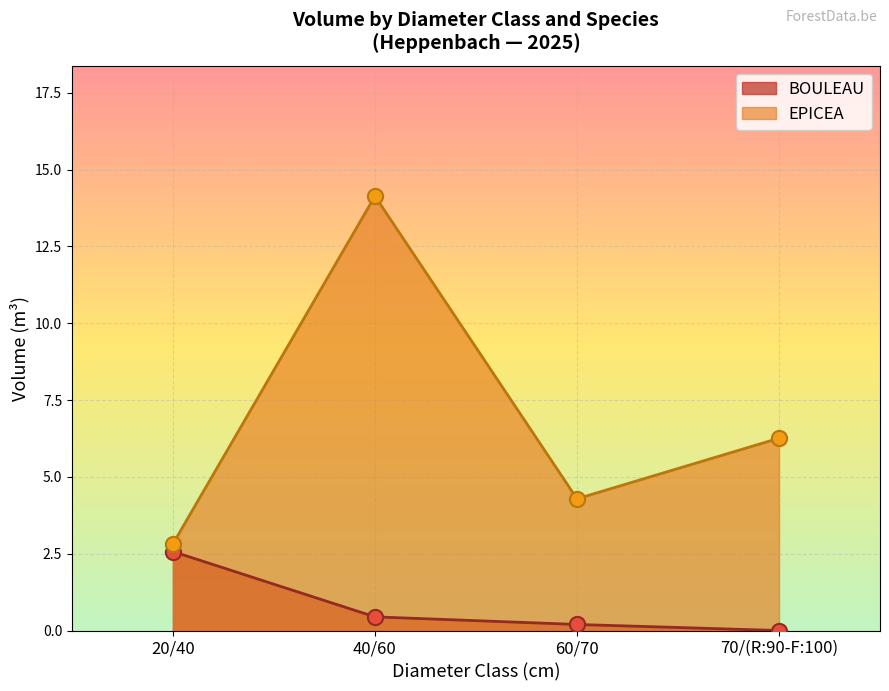

Is the value of BOULEAU at 40/60 greater than the value of EPICEA at 60/70?

No